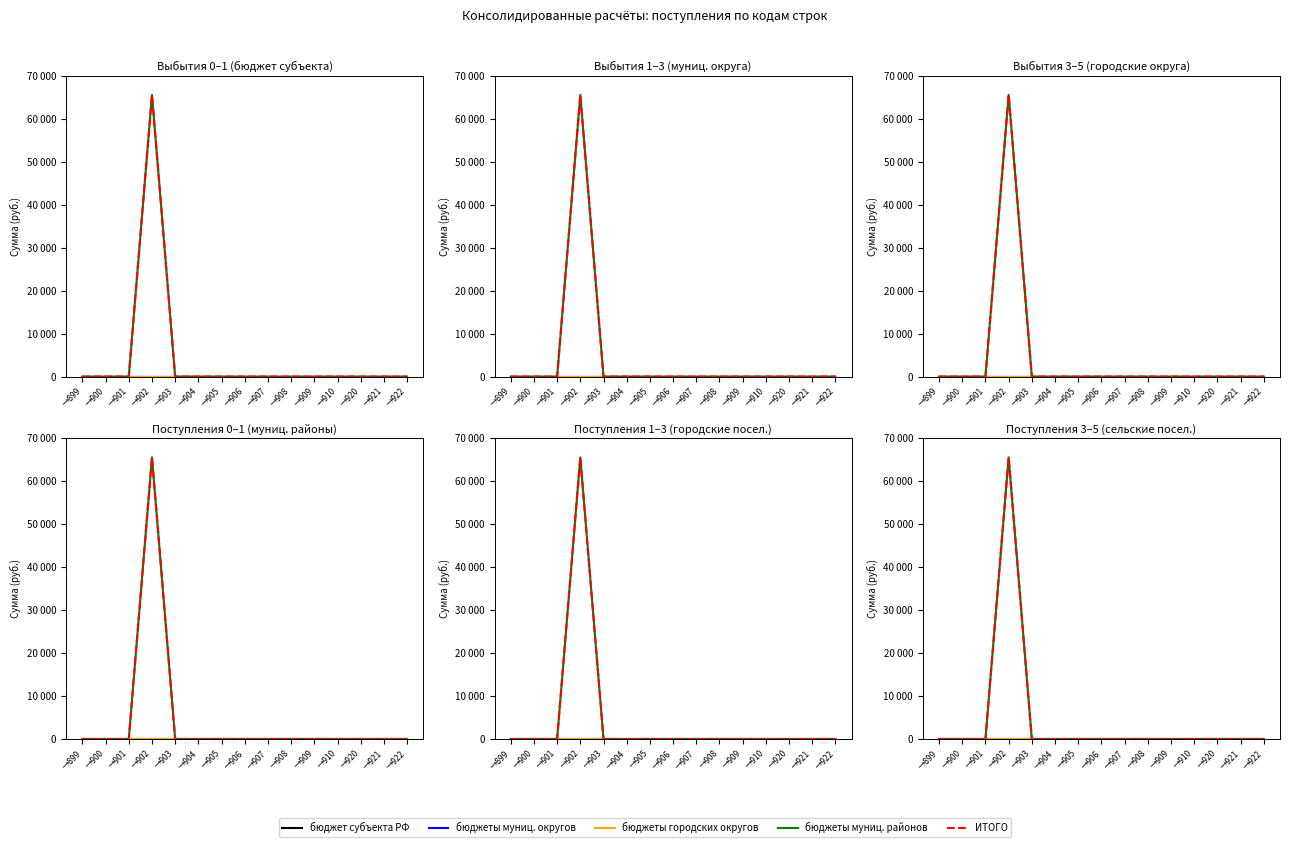

At how many categories does at least one series exceed 20186?

1